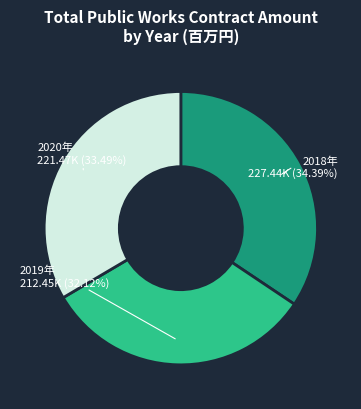

Do 2019年 and 2020年 together represent more than half of the pie?

Yes